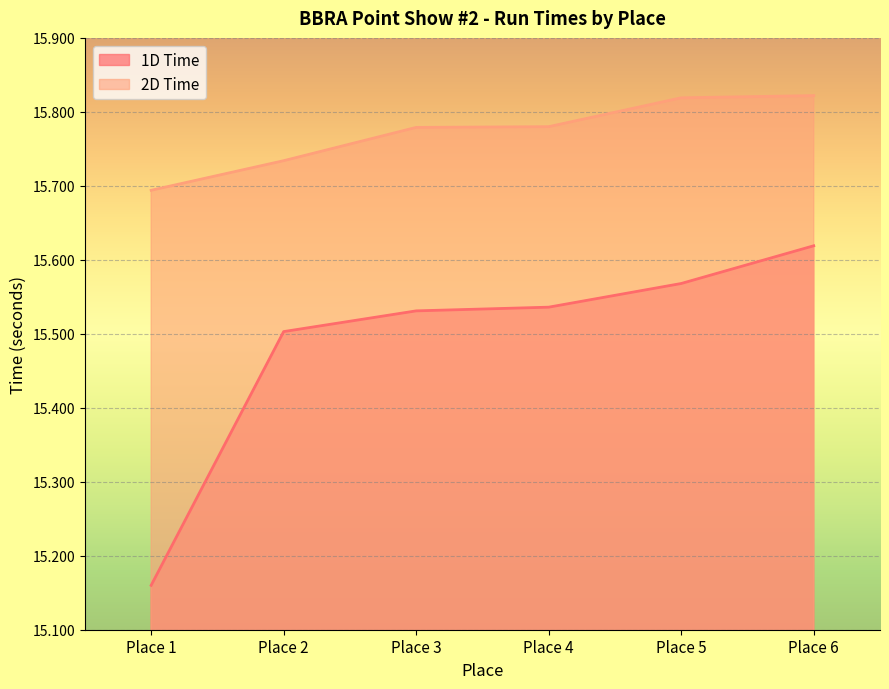

How many lines are shown in the chart?

2